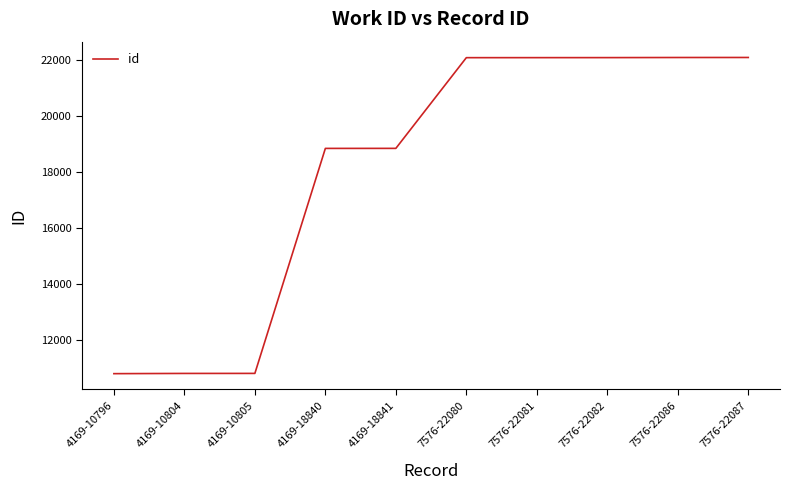

The chart shows a value of 5179 at 4169-18841. True or false?

False